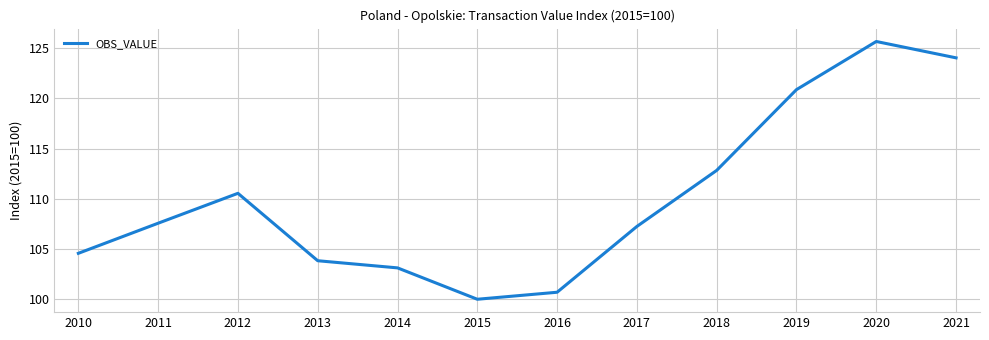

At which category does the data reach its first local peak?

2012